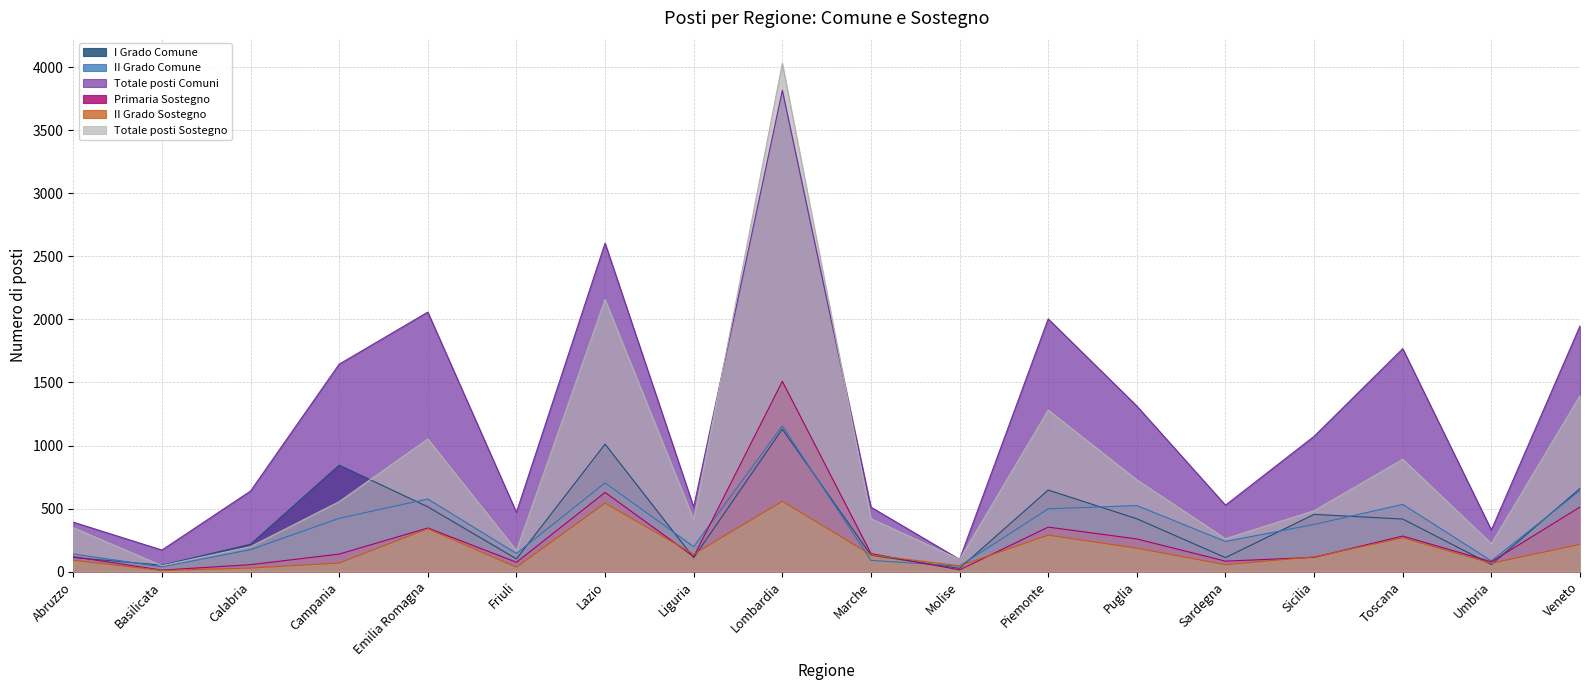

At which category does Totale posti Comuni reach its first local peak?

Emilia Romagna